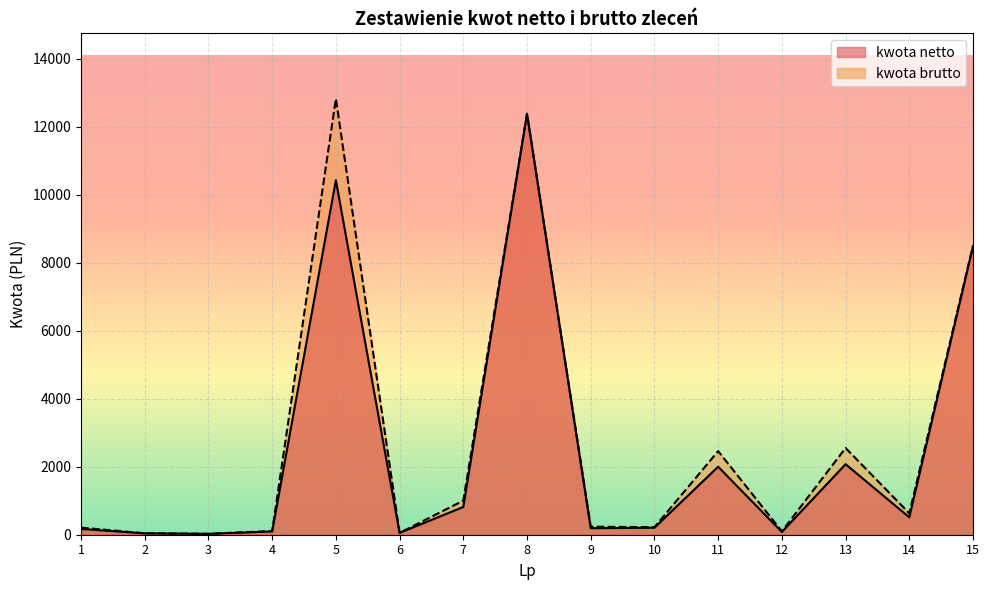

What is the lowest value of the kwota netto series?

25.5